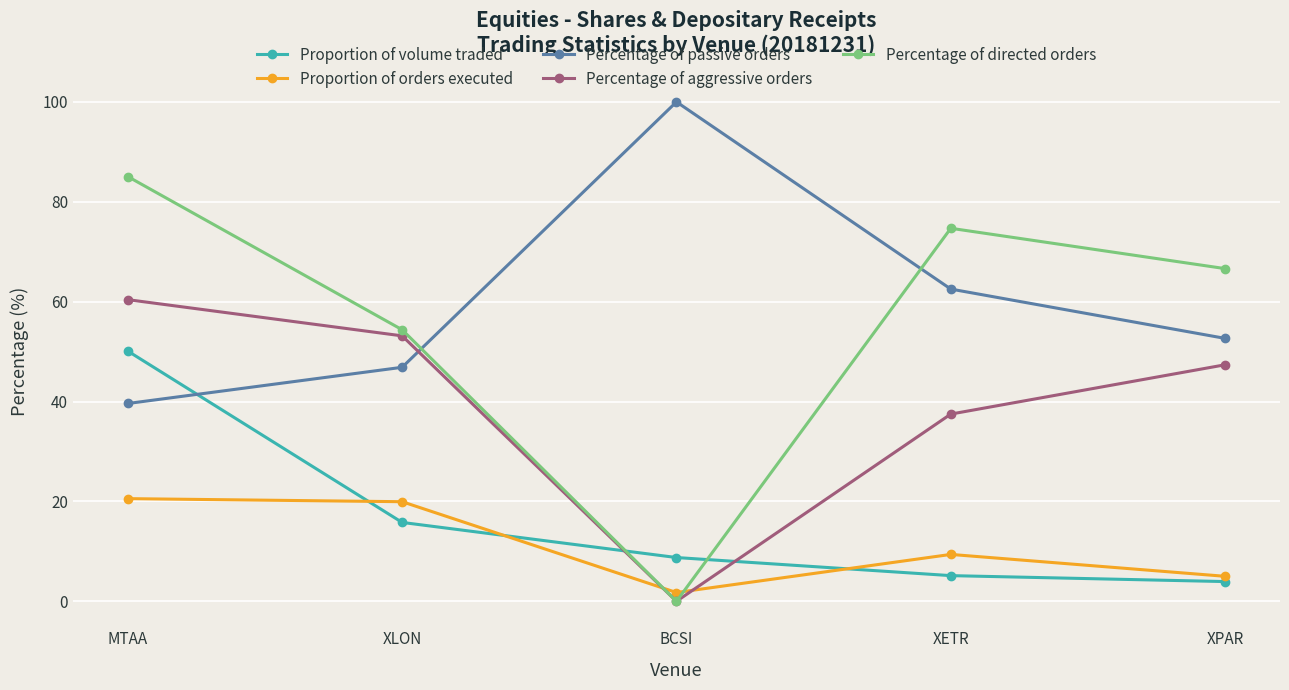

At how many categories does at least one series exceed 11?

5